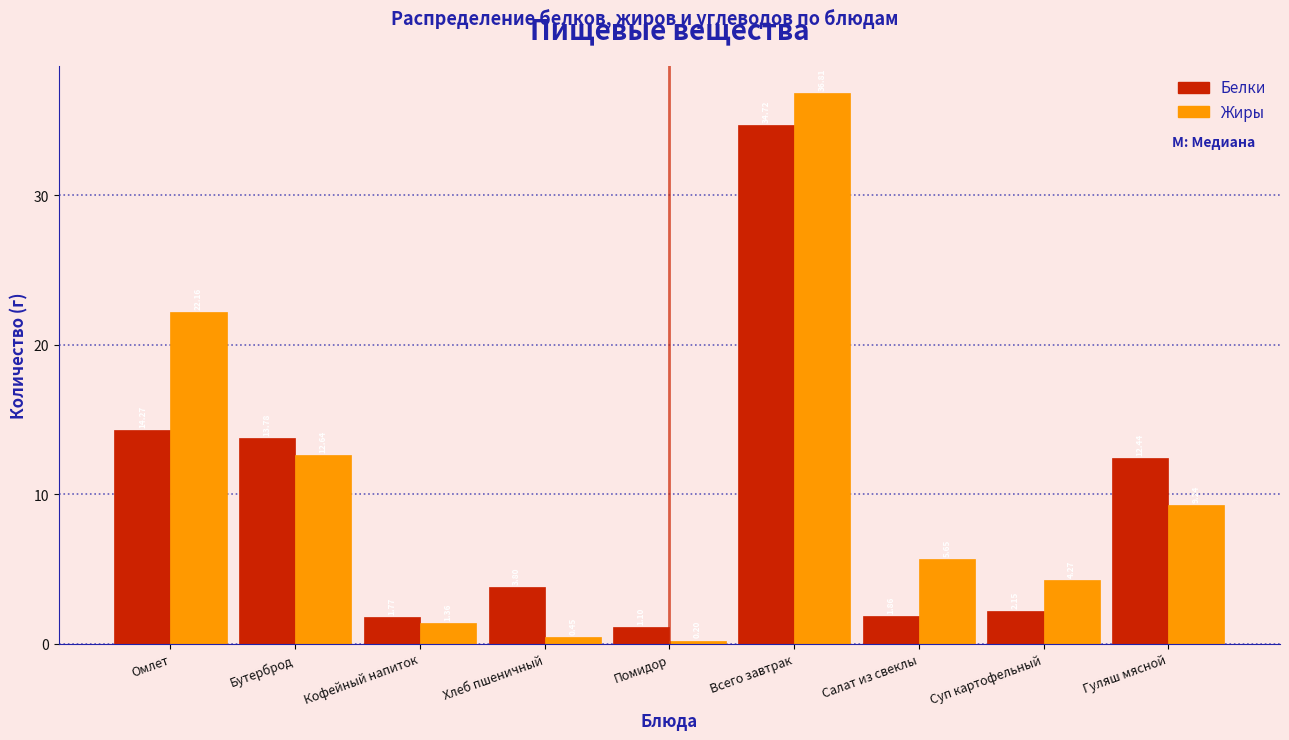

At which category does the chart reach its minimum across all series?

Помидор